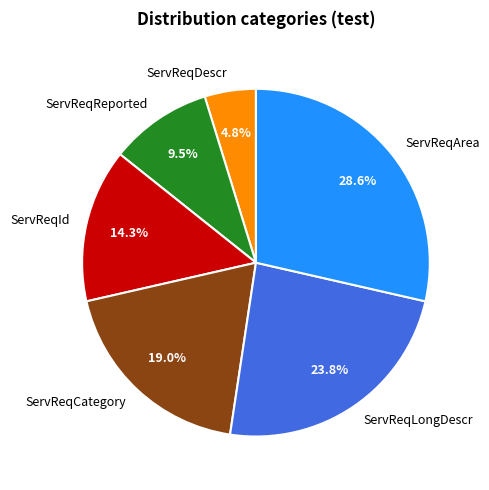

What percentage is the ServReqCategory slice, to the nearest percent?

19%